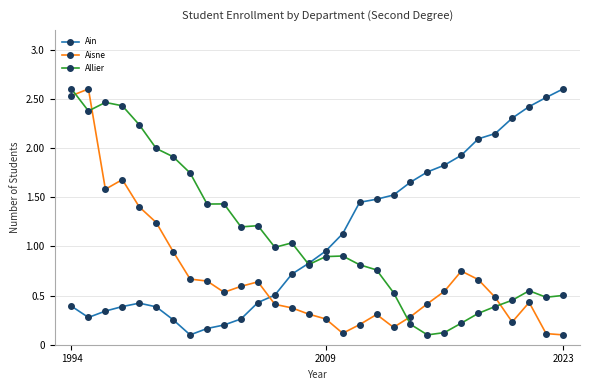

True or false: Aisne has more than 0 interior local peaks.

True